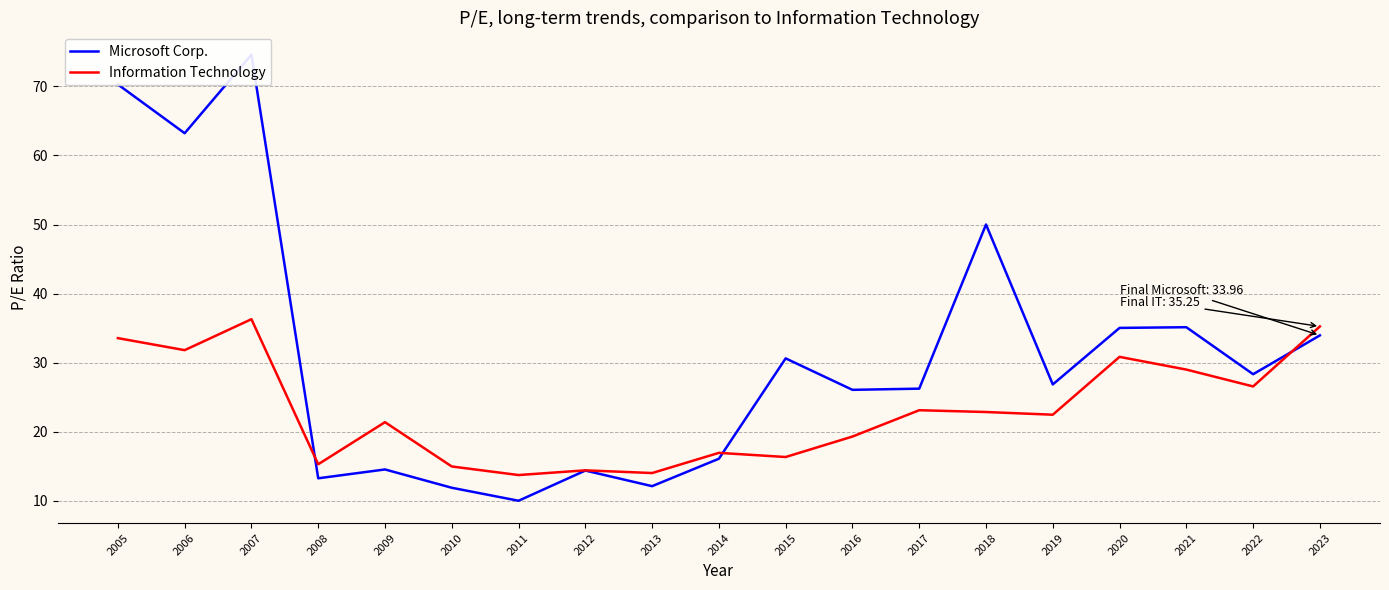

Which category has the highest value in the Microsoft Corp. series?

2007